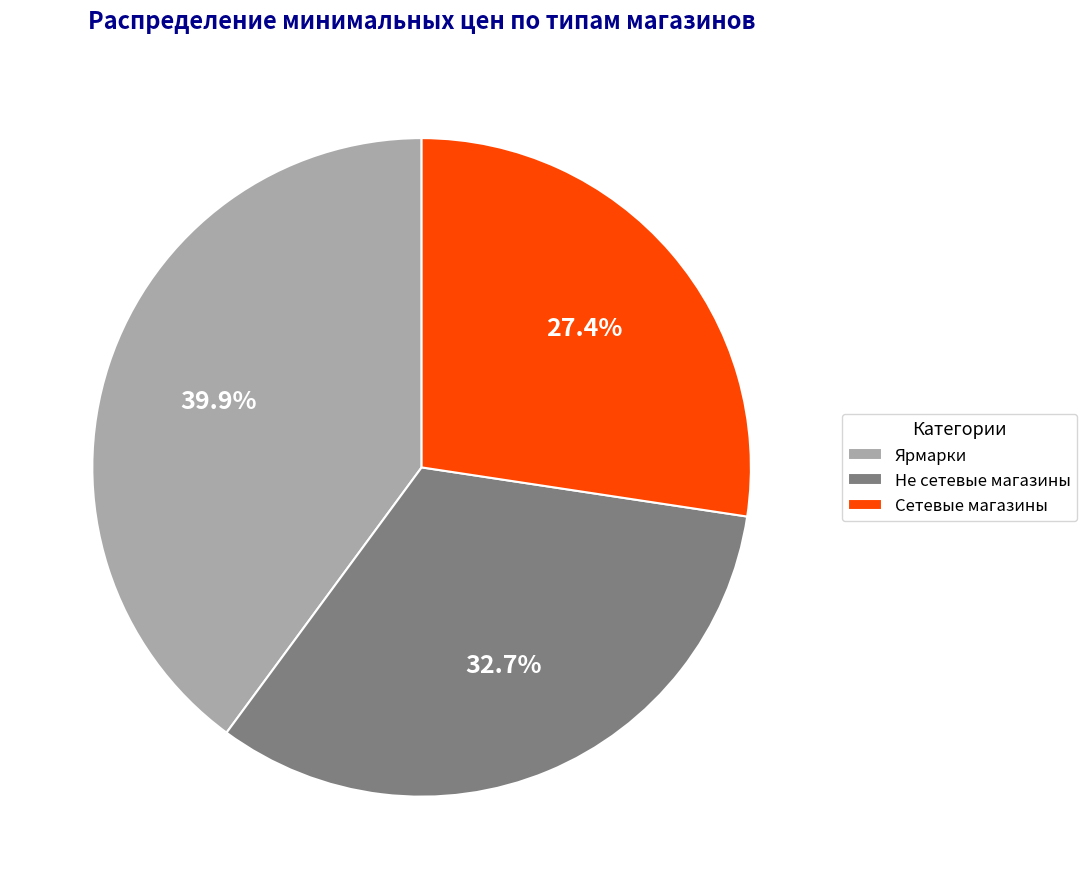

How much of the chart is everything except Ярмарки?

60.1%